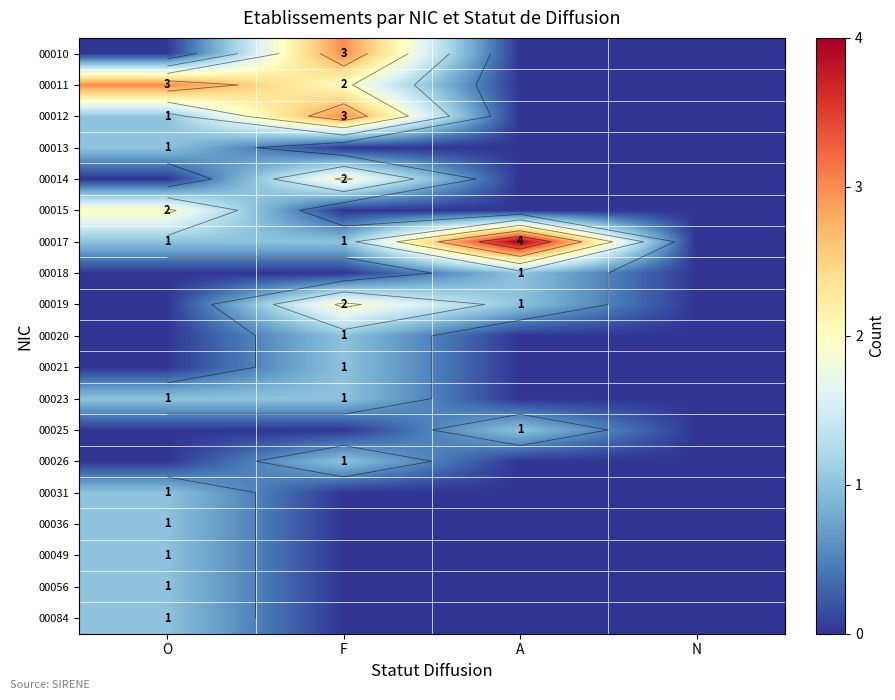

How many series are shown in this chart?

19